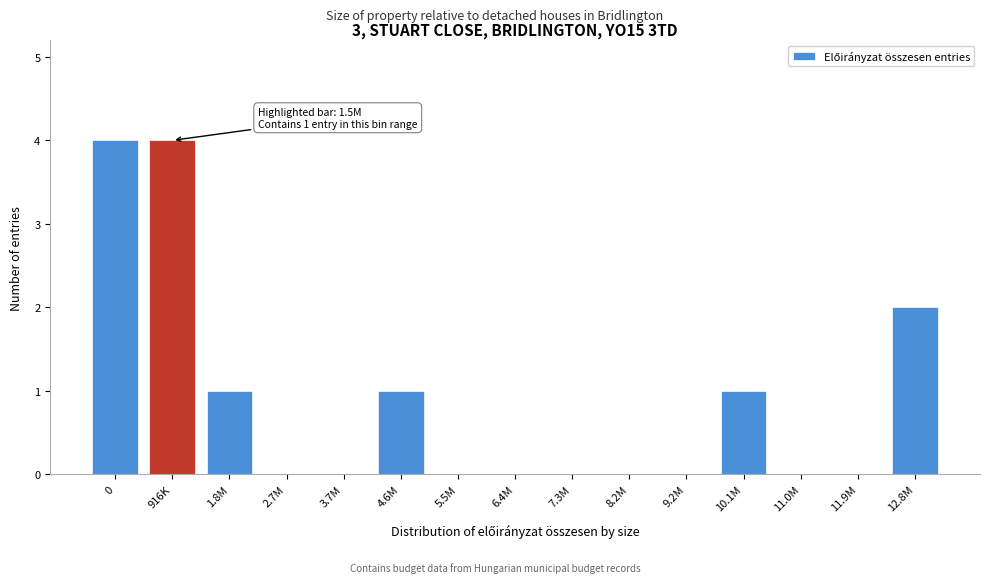

Reading left to right, list all the values displayed in this chart.

0=4	916K=4	1.8M=1	2.7M=0	3.7M=0	4.6M=1	5.5M=0	6.4M=0	7.3M=0	8.2M=0	9.2M=0	10.1M=1	11.0M=0	11.9M=0	12.8M=2